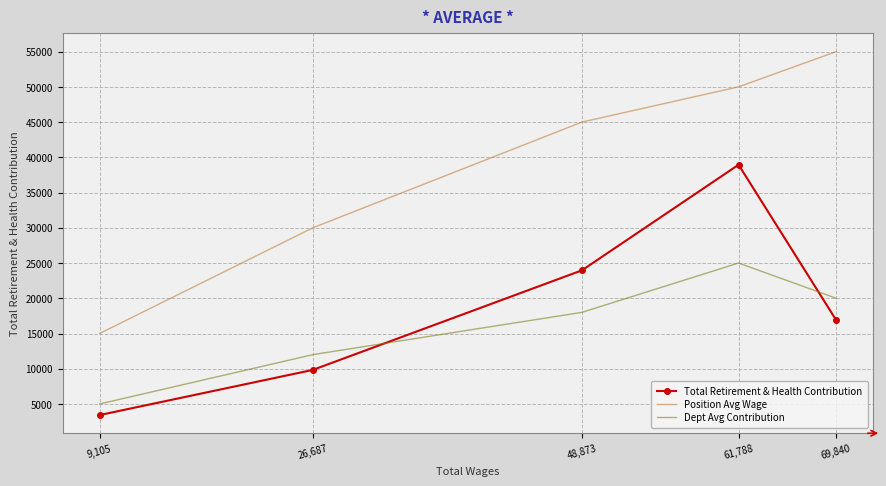

What is the highest value of the Position Avg Wage series?

55000